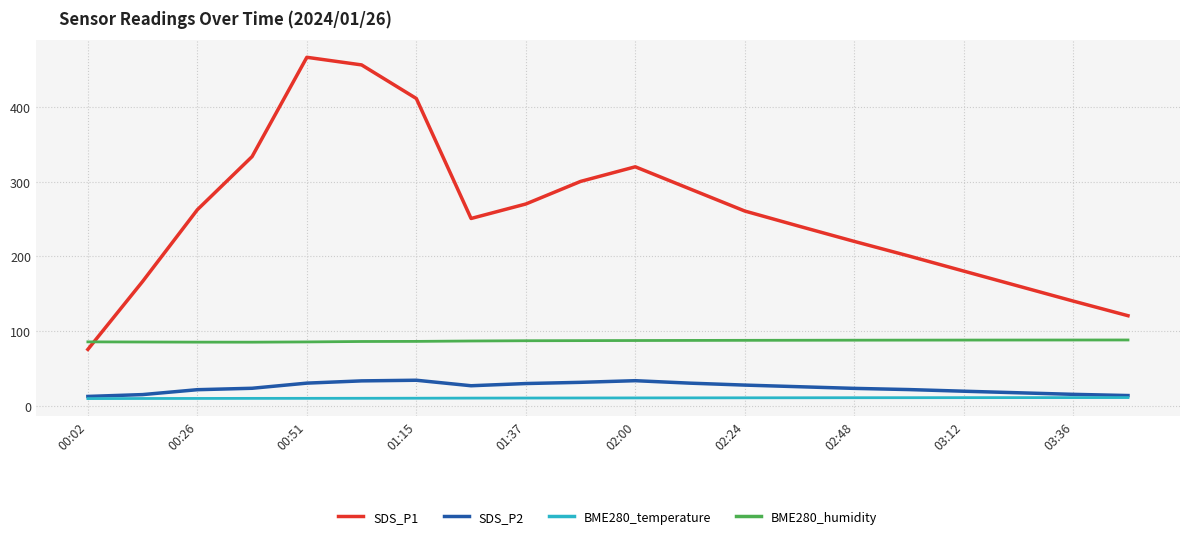

True or false: BME280_humidity and BME280_temperature intersect in this chart.

False